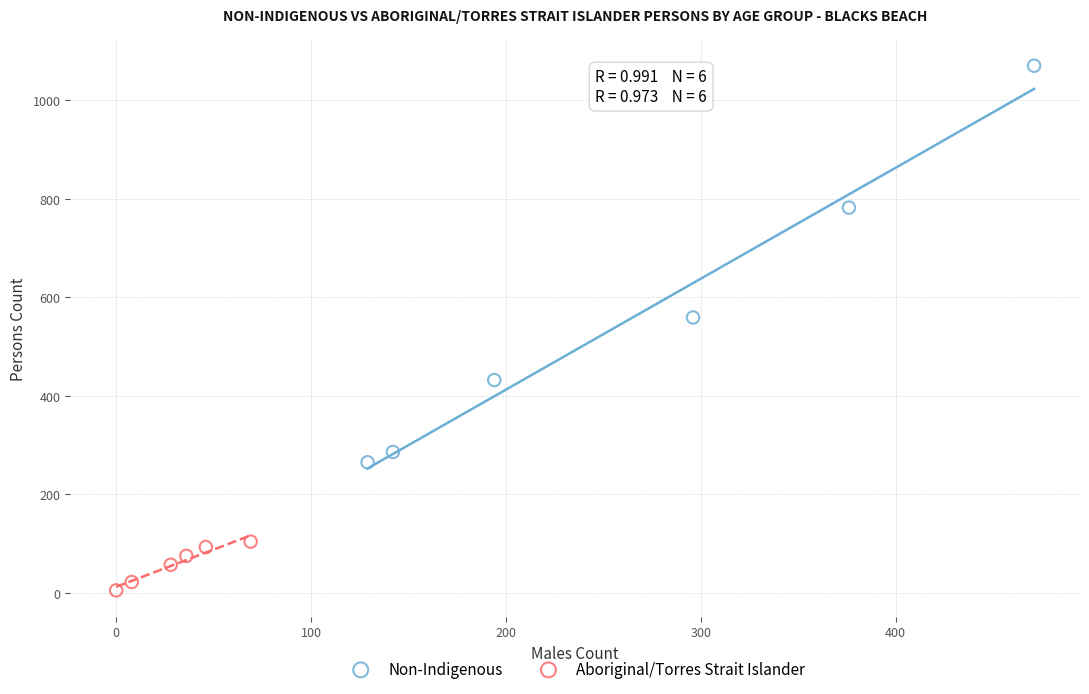

Which series has the largest Y range (max minus min)?

Non-Indigenous